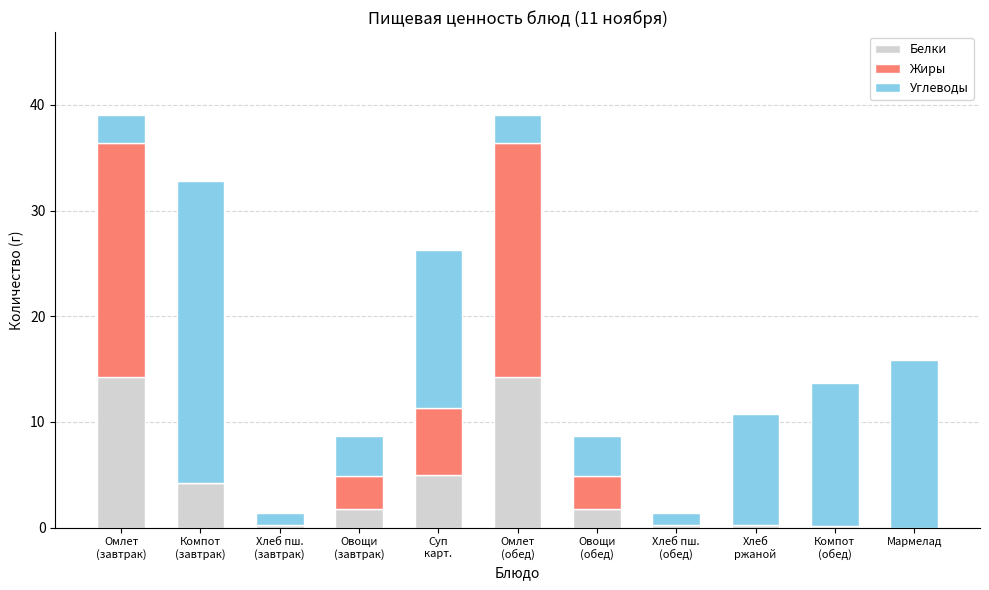

What is the maximum value for Белки?

14.3